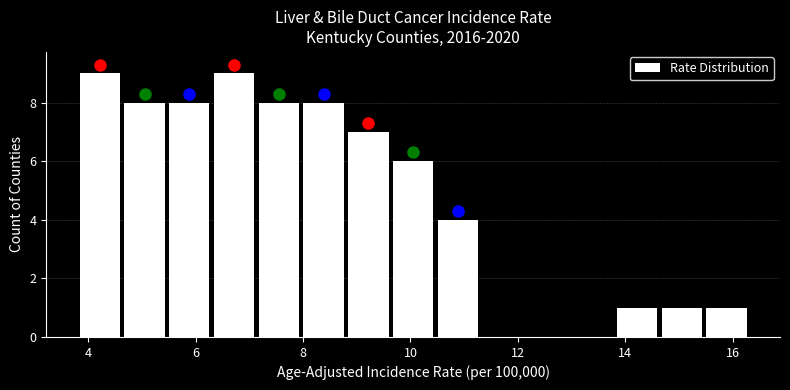

Reading left to right, transcribe this chart: for each bar, give the range it covers on the x-axis and its height. Neither the bar edges nor the heights are printed on the chart, so give them approximately, as read against the axes.

3.8 to 4.6: 9
4.6 to 5.4: 8
5.4 to 6.4: 8
6.4 to 7.2: 9
7.2 to 8.0: 8
8.0 to 8.8: 8
8.8 to 9.6: 7
9.6 to 10.4: 6
10.4 to 11.4: 4
11.4 to 12.2: 0
12.2 to 13.0: 0
13.0 to 13.8: 0
13.8 to 14.6: 1
14.6 to 15.4: 1
15.4 to 16.4: 1